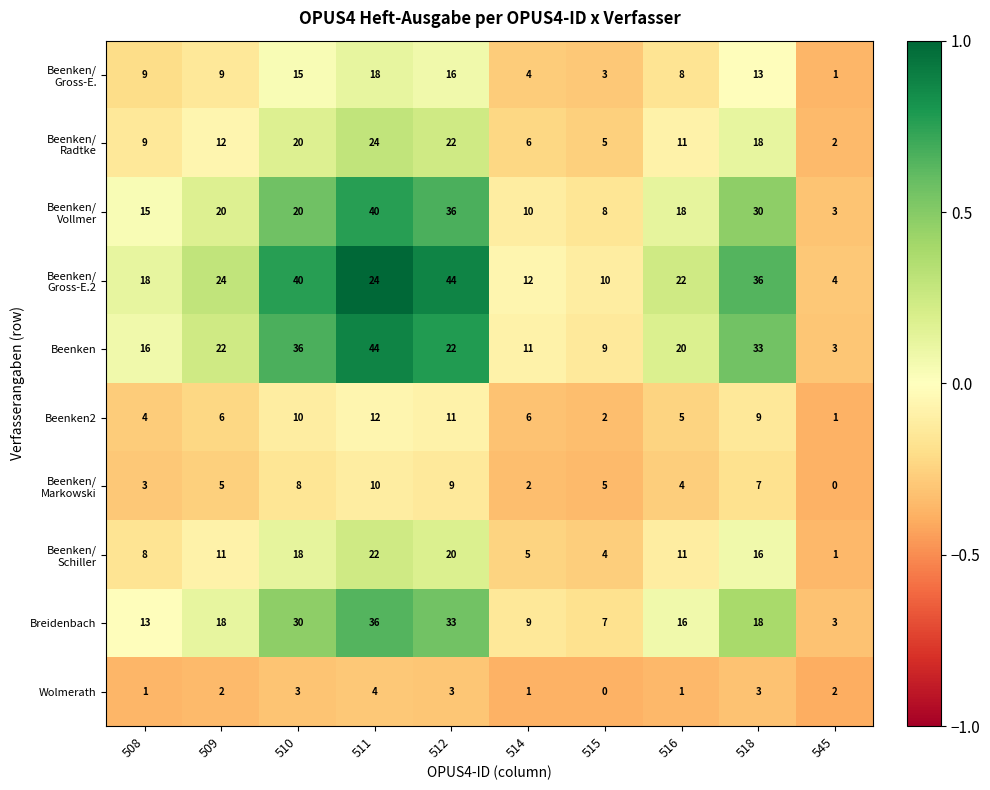

Which series has the widest spread of values?

Beenken